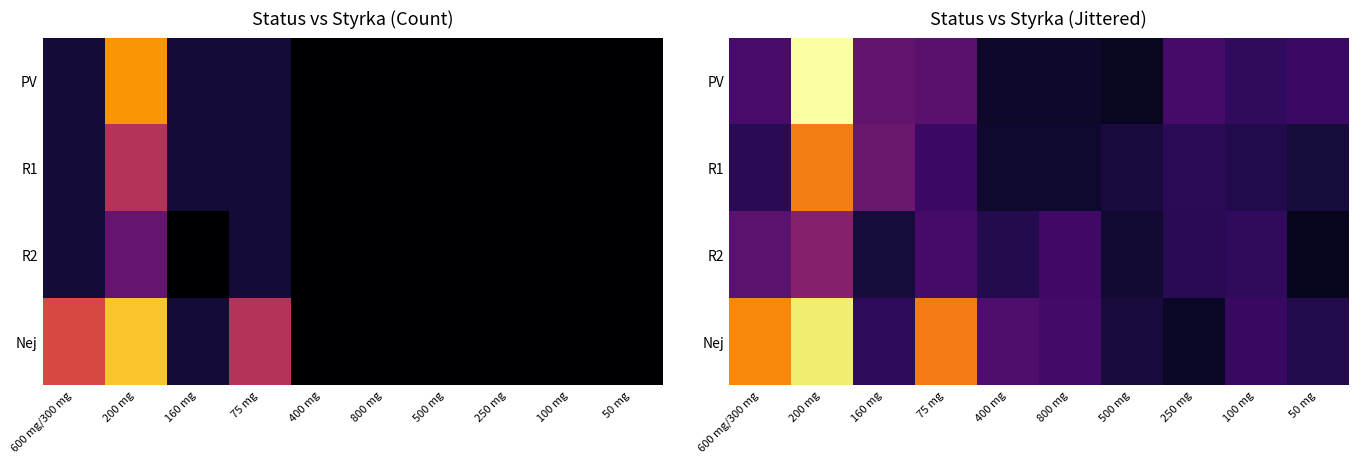

Between 250 mg and 100 mg, which series saw the biggest shift?

Nej